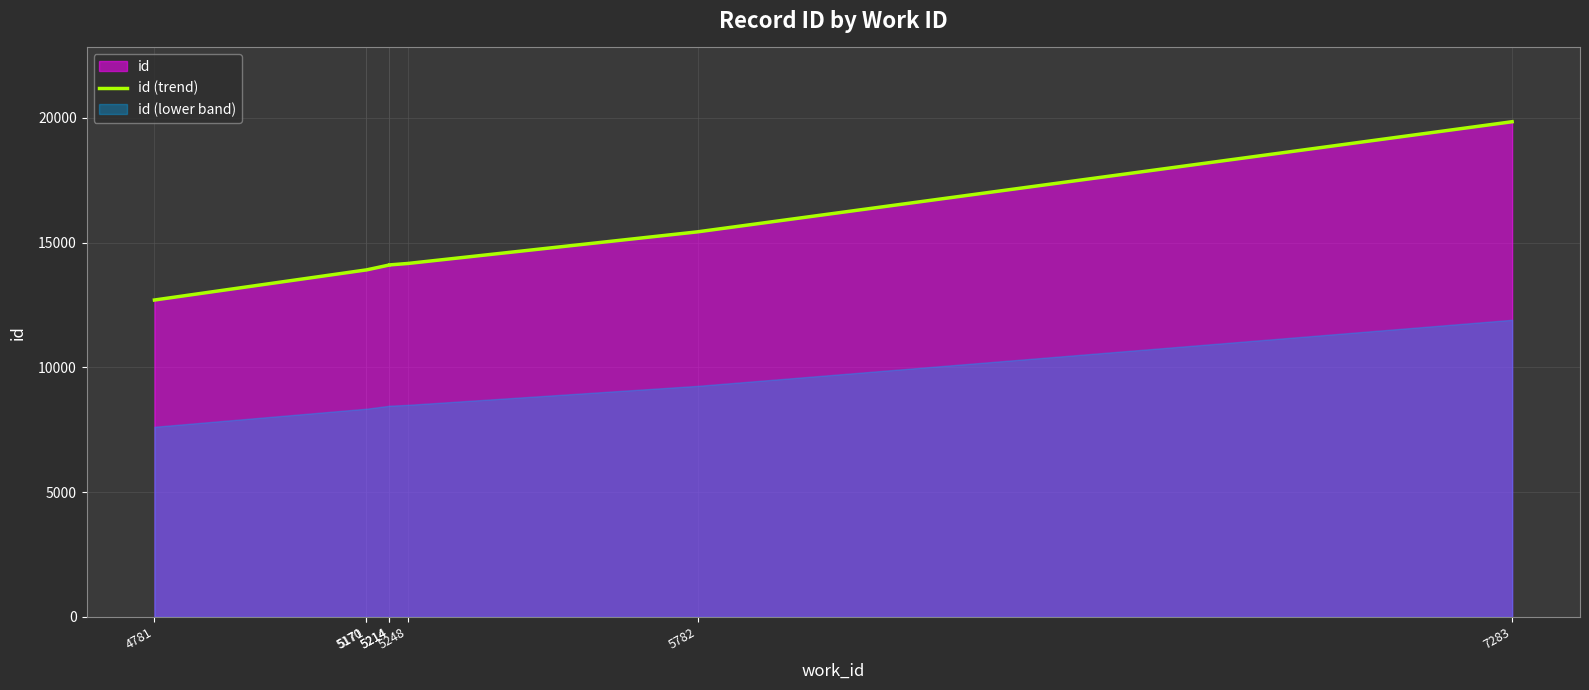

Reading left to right, list all the values displayed in this chart.

12696	13898	13899	14100	14102	14160	15428	19839